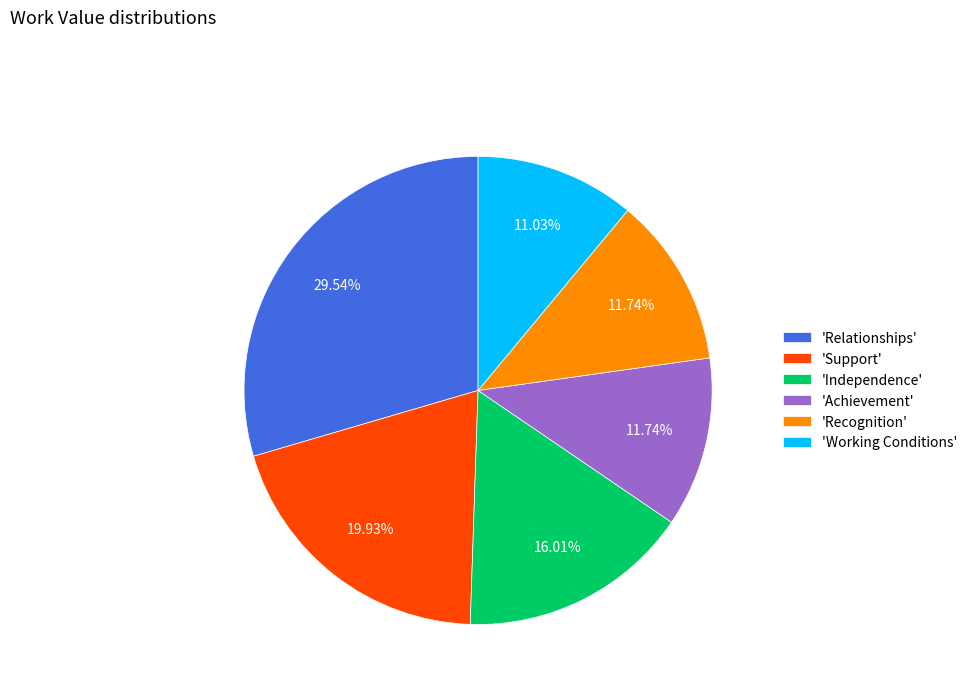

Is 'Recognition' the majority of the pie?

No